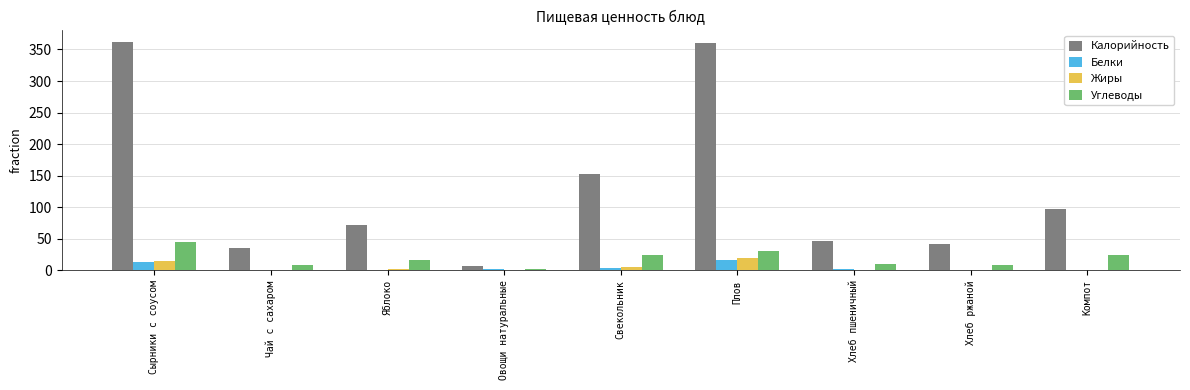

Between Чай с сахаром and Компот, which series saw the biggest shift?

Калорийность